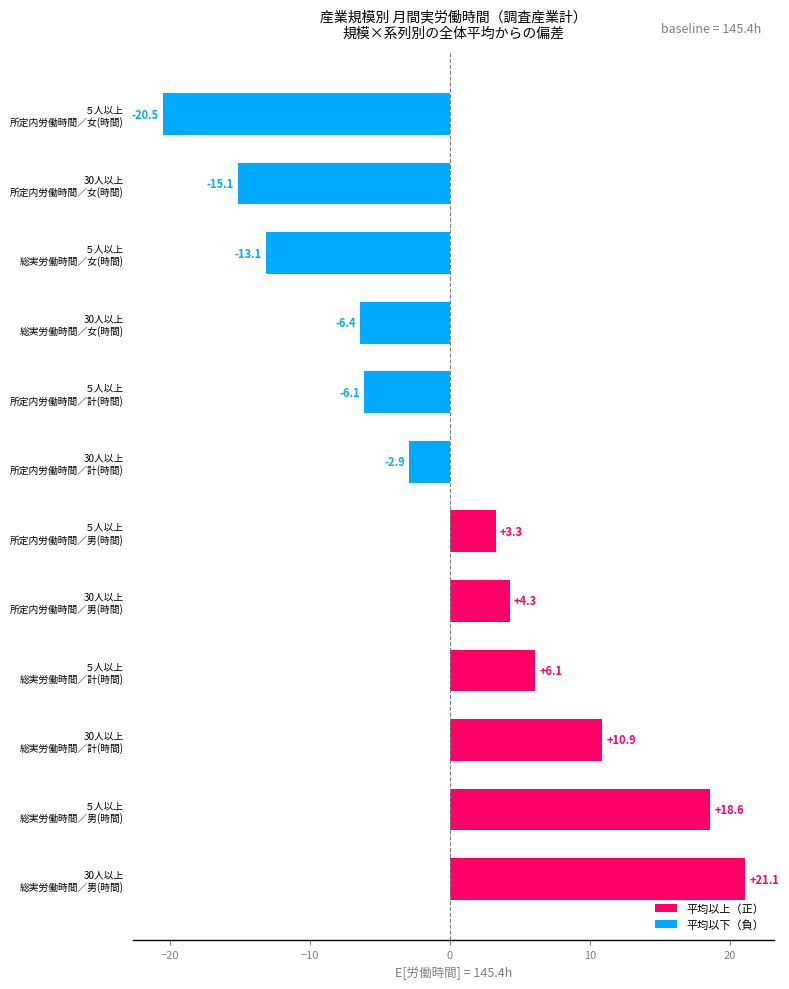

Reading bottom to top, what are all the values shown in this chart?

21.1	18.6	10.9	6.1	4.3	3.3	-2.9	-6.1	-6.4	-13.1	-15.1	-20.5